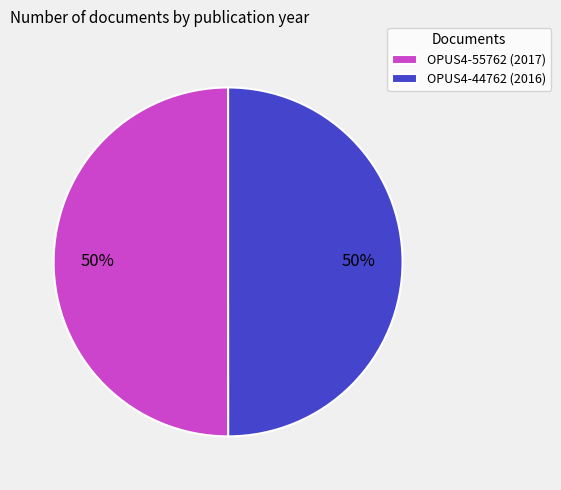

What percentage is the OPUS4-55762 slice, to the nearest percent?

50%